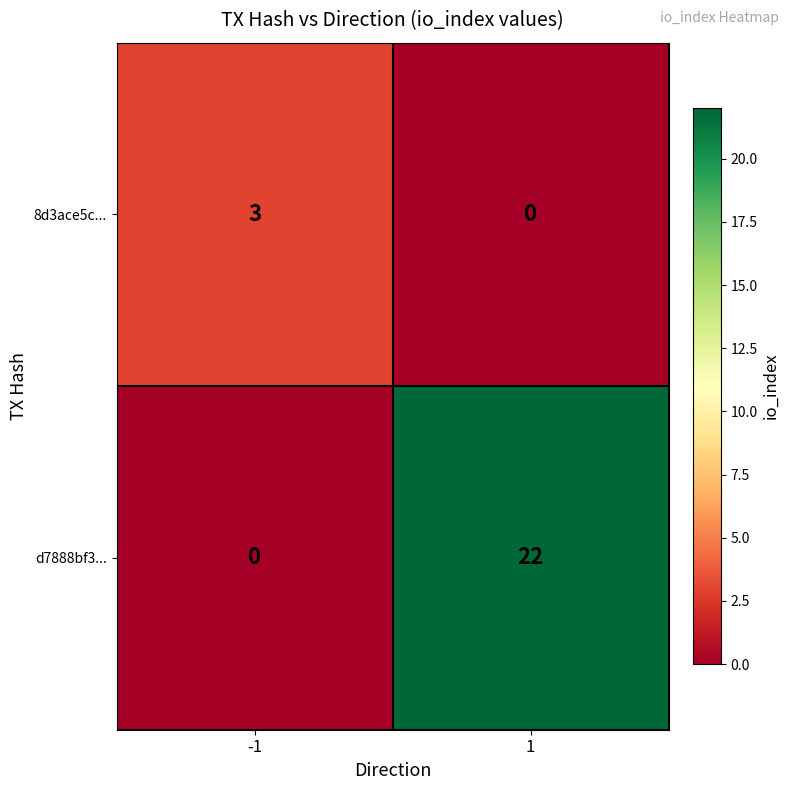

List the series in order of their peak value, highest first.

d7888bf3..., 8d3ace5c...